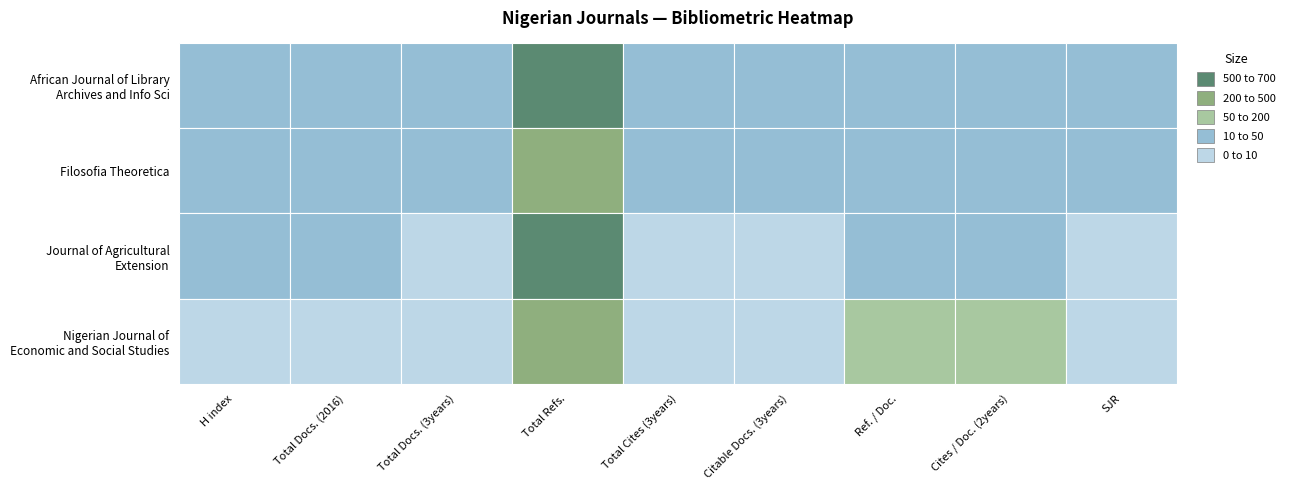

How many distinct data groups are displayed?

4